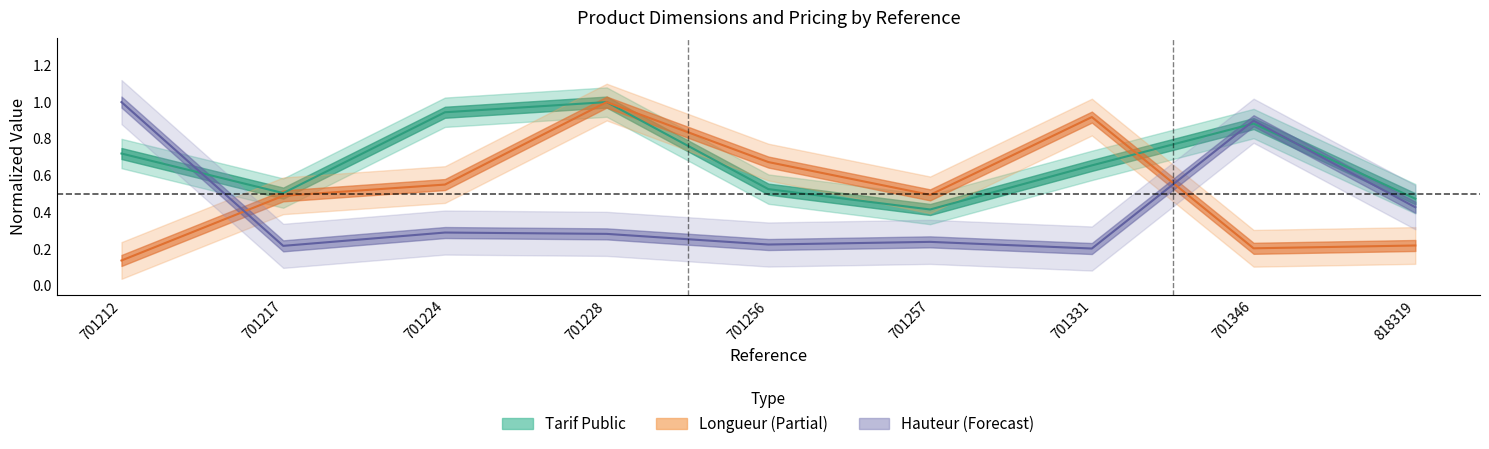

What is the sum of all Tarif Public values?

6.1